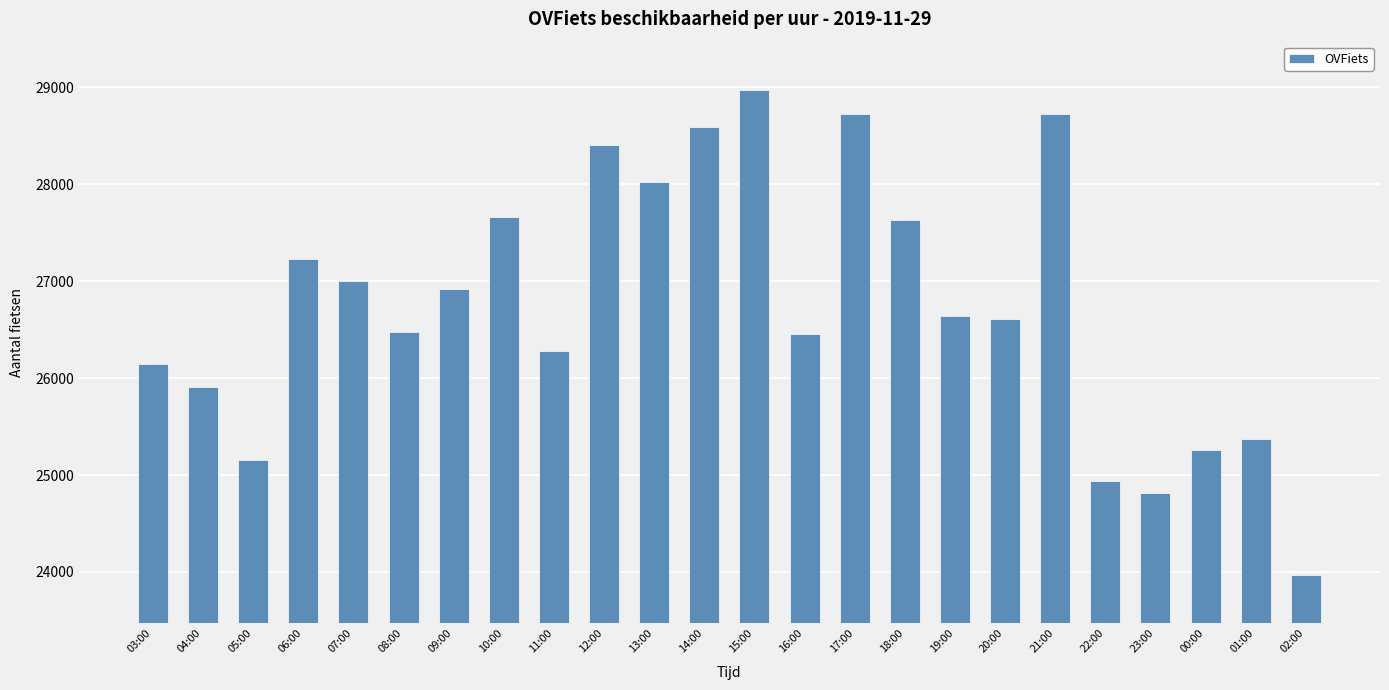

What is the maximum value shown in the chart?

28973